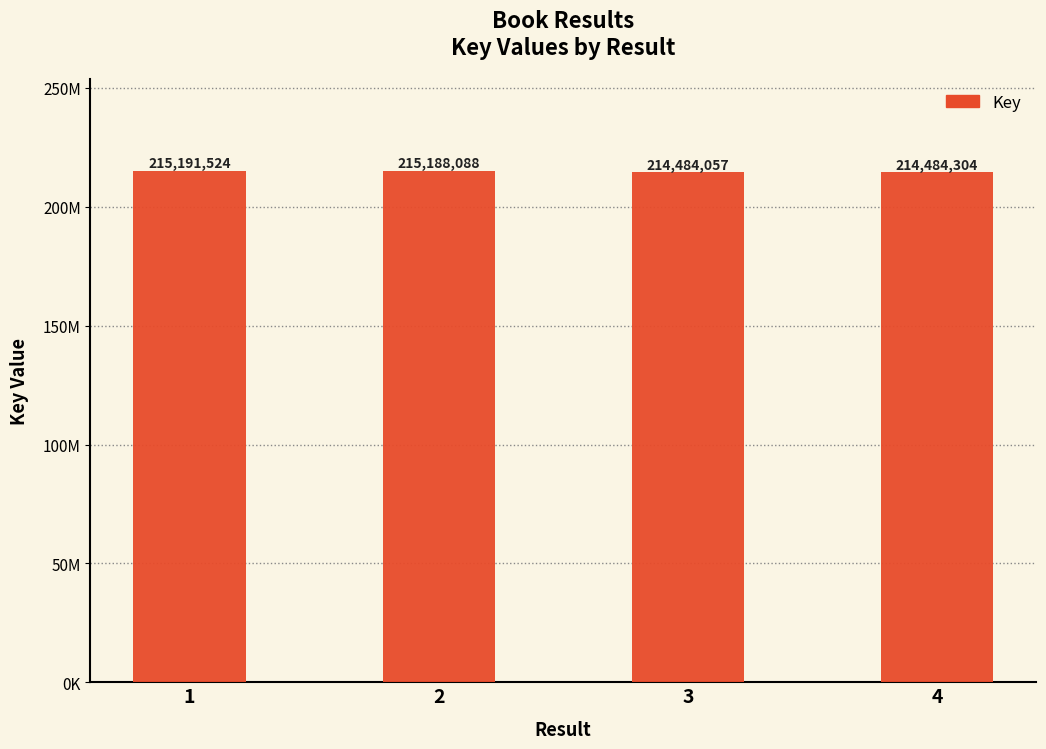

What is the value of the 2nd bar from the left?

215188088